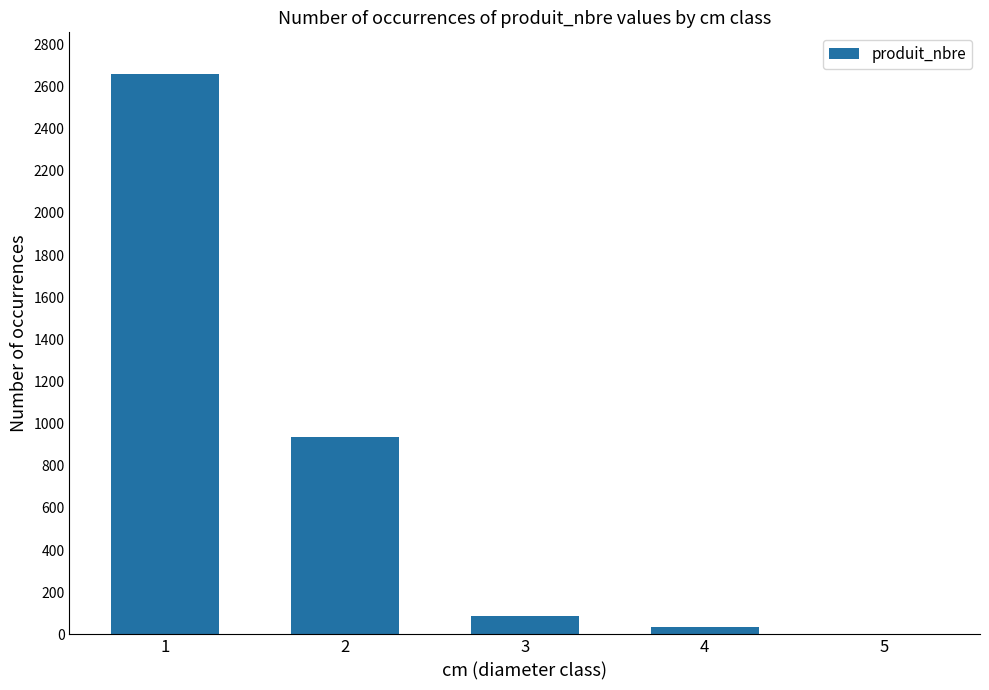

How many data points does each series have?

5